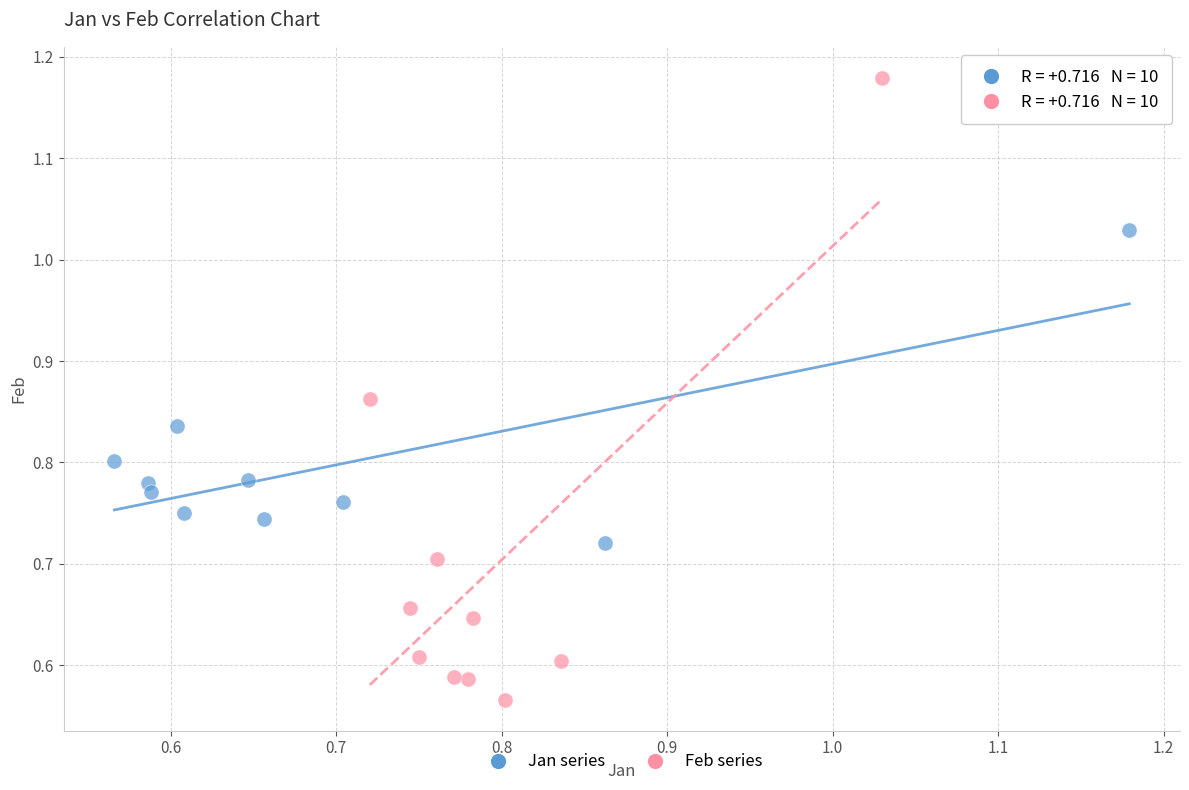

Which series contains the lowest Y value?

Feb series